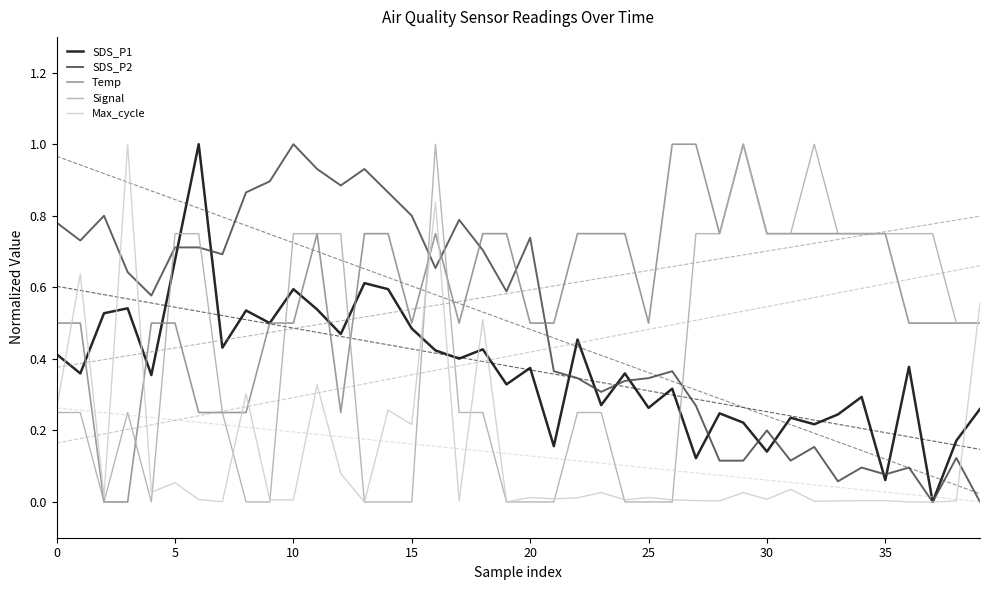

How many times do SDS_P2 and Temp cross each other?

5